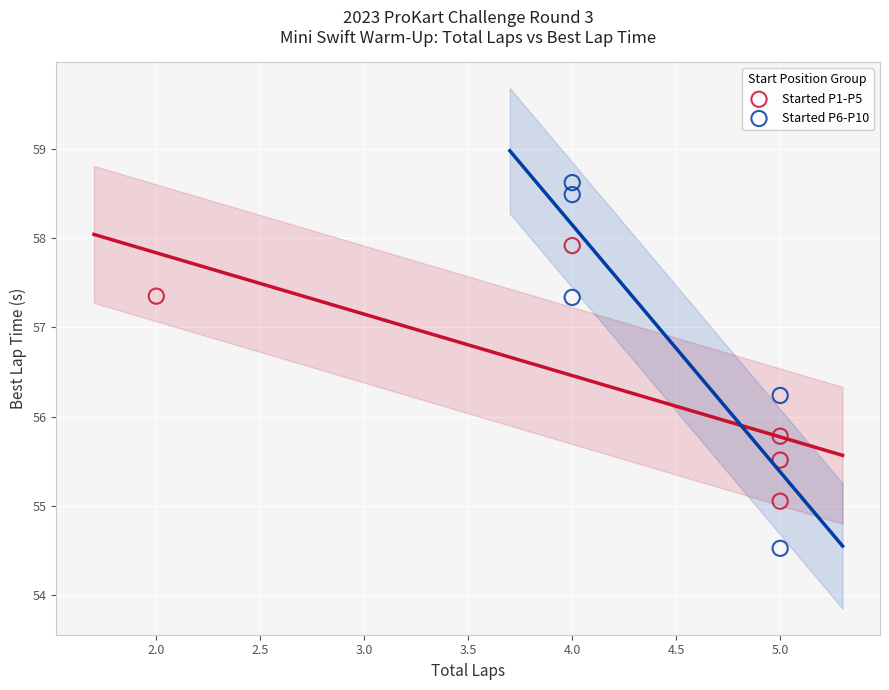

Which series contains the lowest Y value?

Started P6-P10